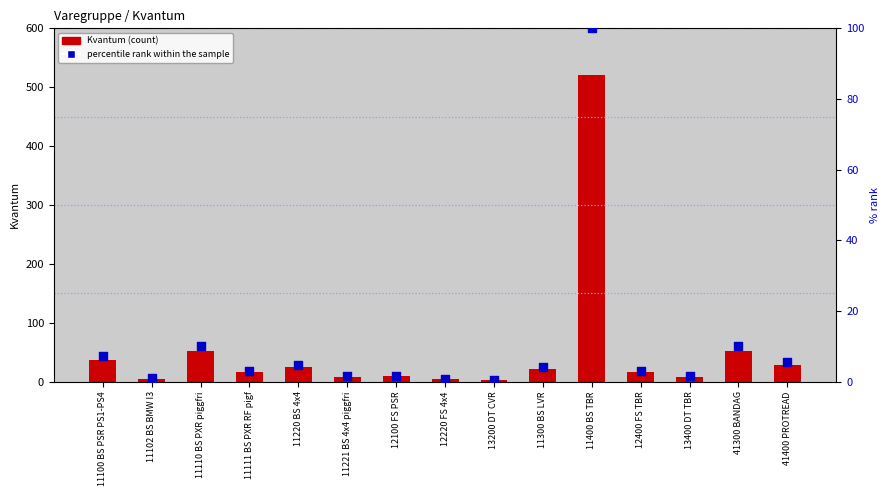

Which series has the largest total across all categories?

Kvantum